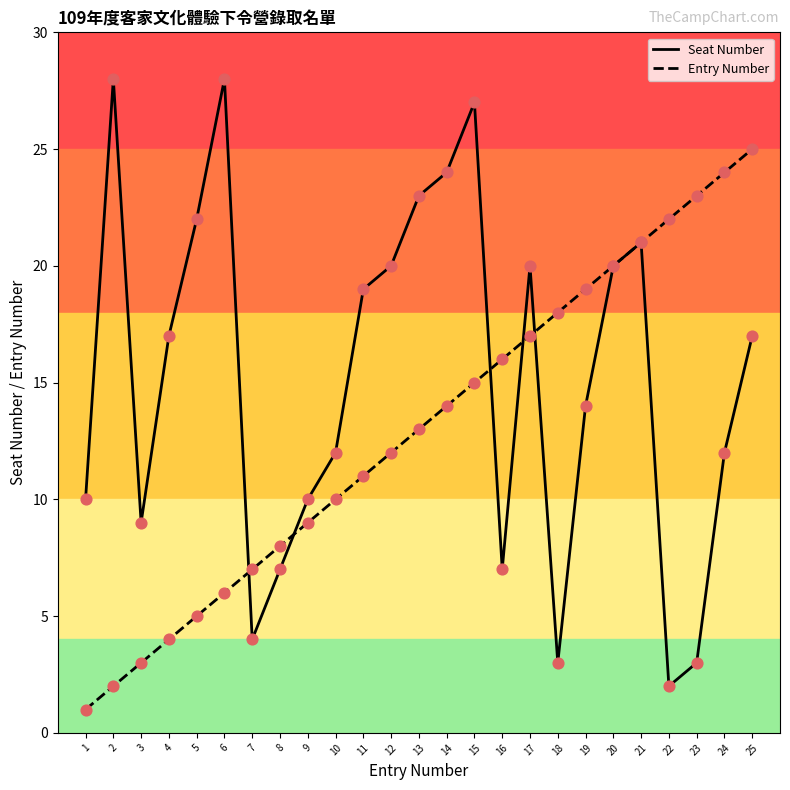

What is the total value across all series at 8?

15